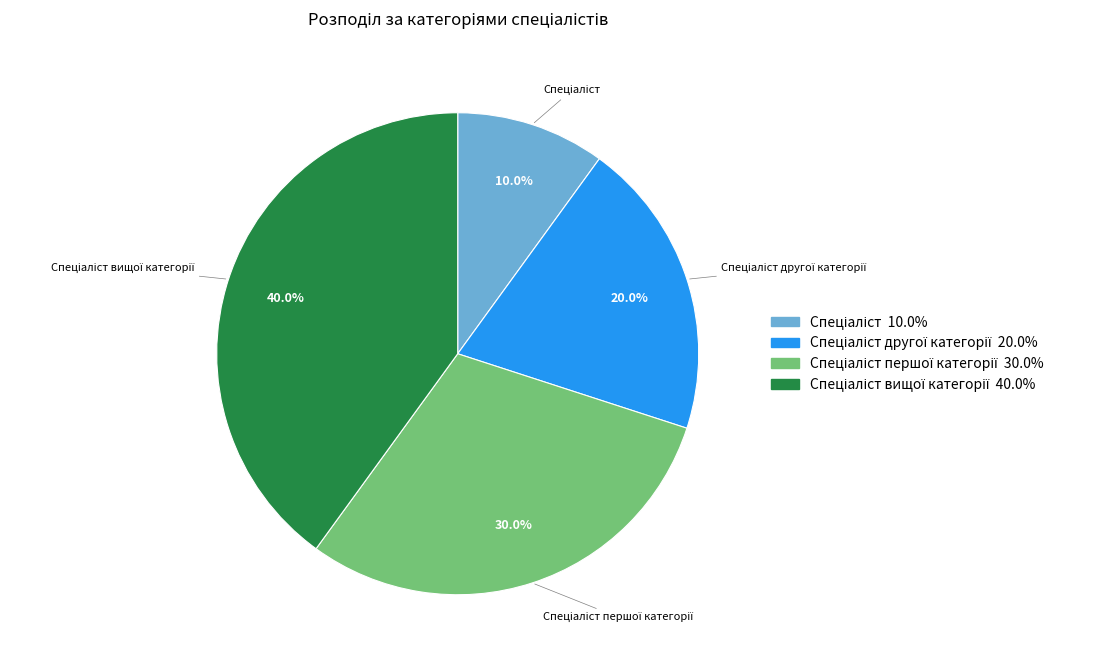

Is there a majority slice in this chart?

No